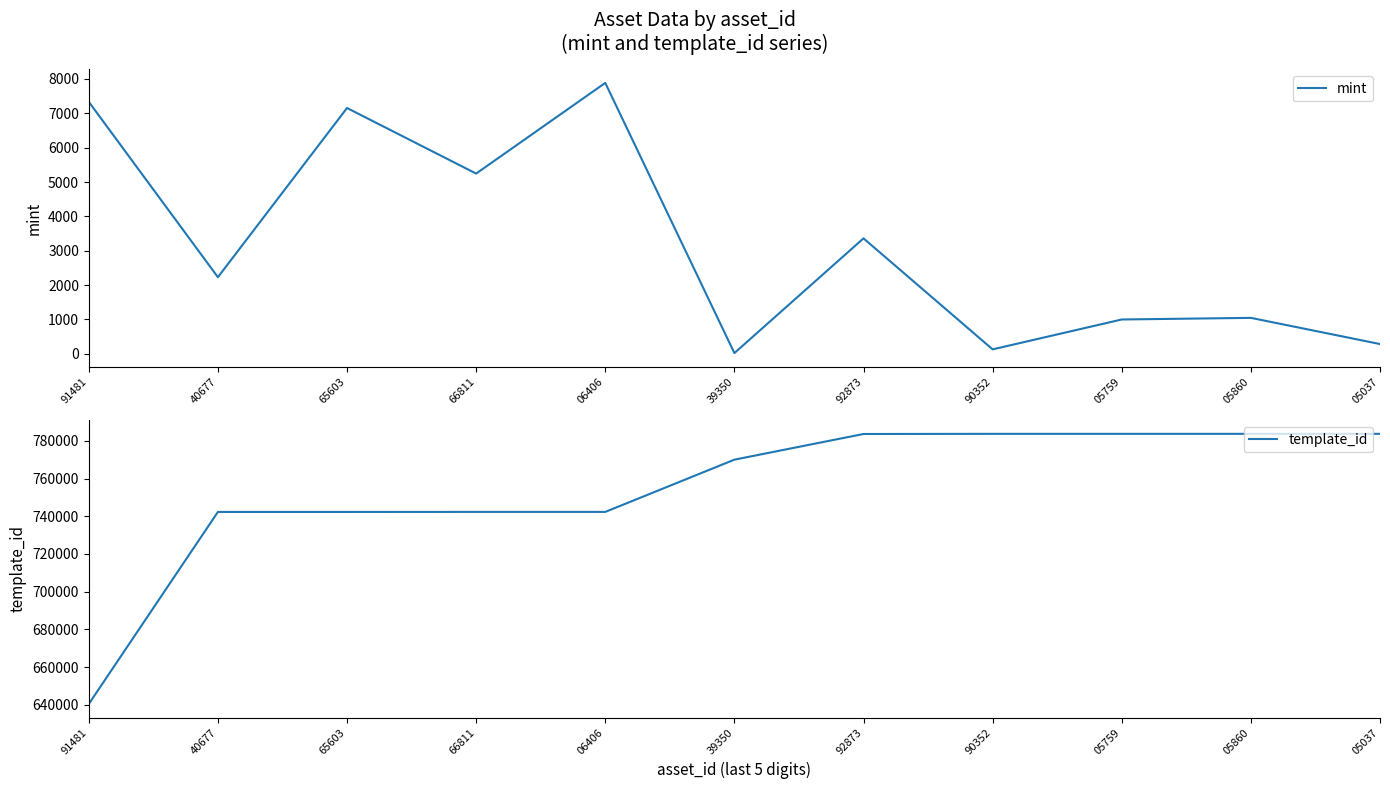

At which category does mint reach its first local valley?

40677